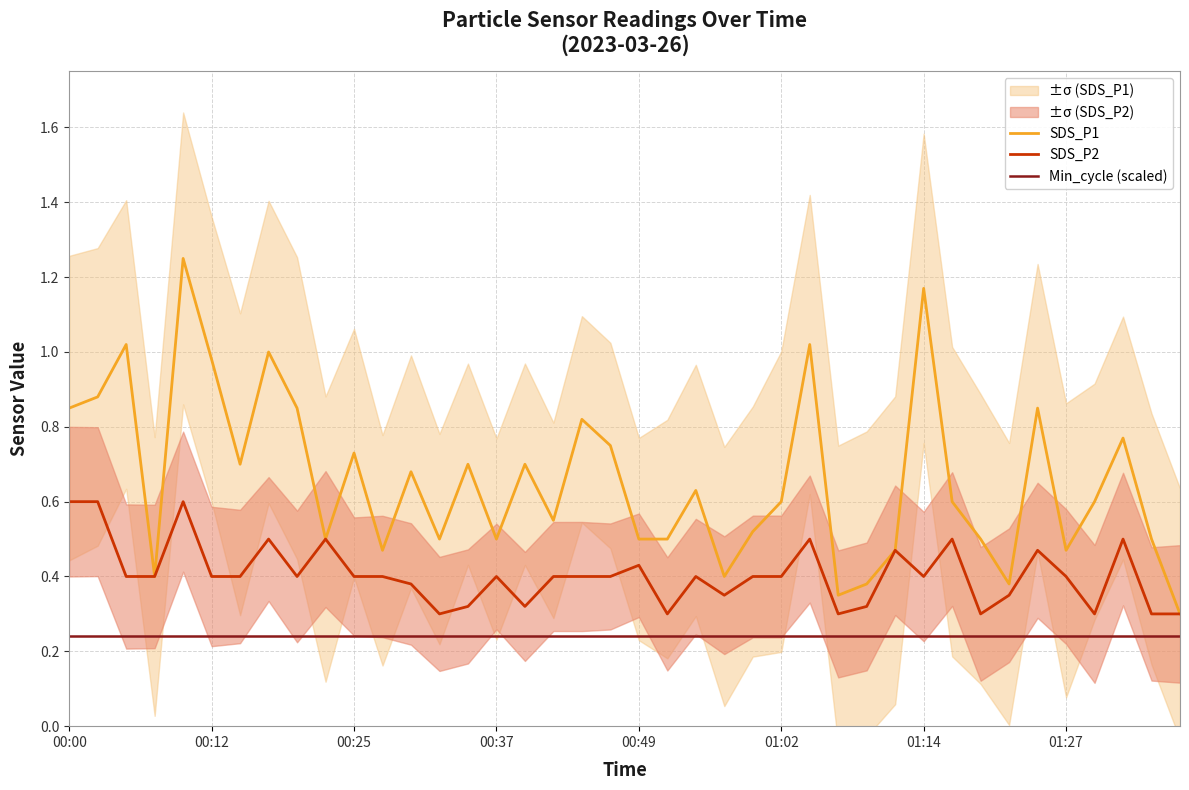

True or false: SDS_P1 and SDS_P2 intersect in this chart.

False